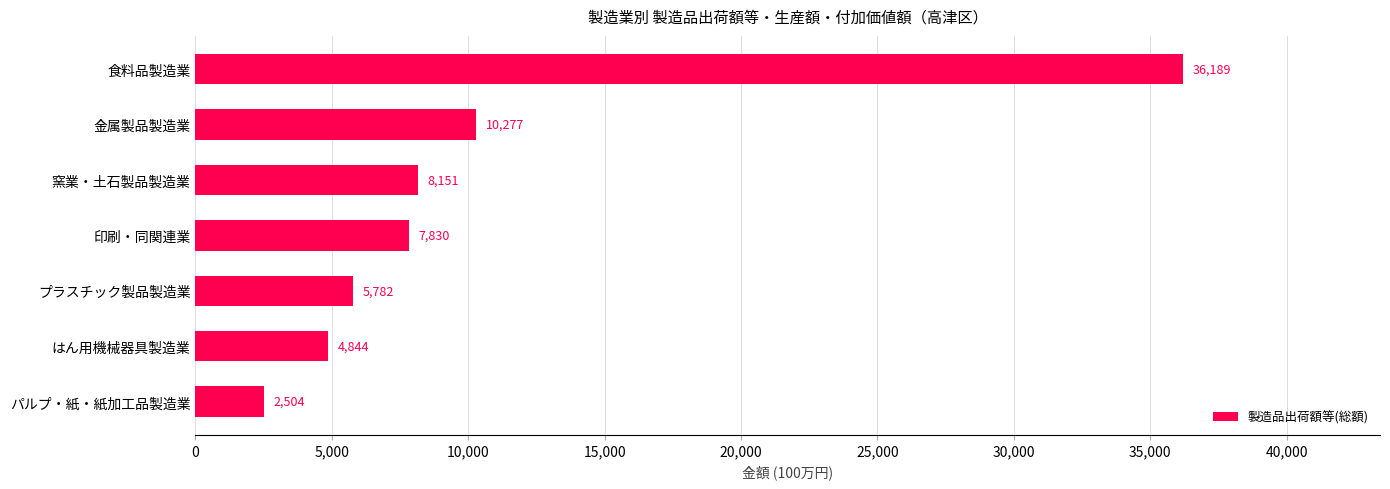

List the labels in order of value, largest first.

食料品製造業, 金属製品製造業, 窯業・土石製品製造業, 印刷・同関連業, プラスチック製品製造業, はん用機械器具製造業, パルプ・紙・紙加工品製造業